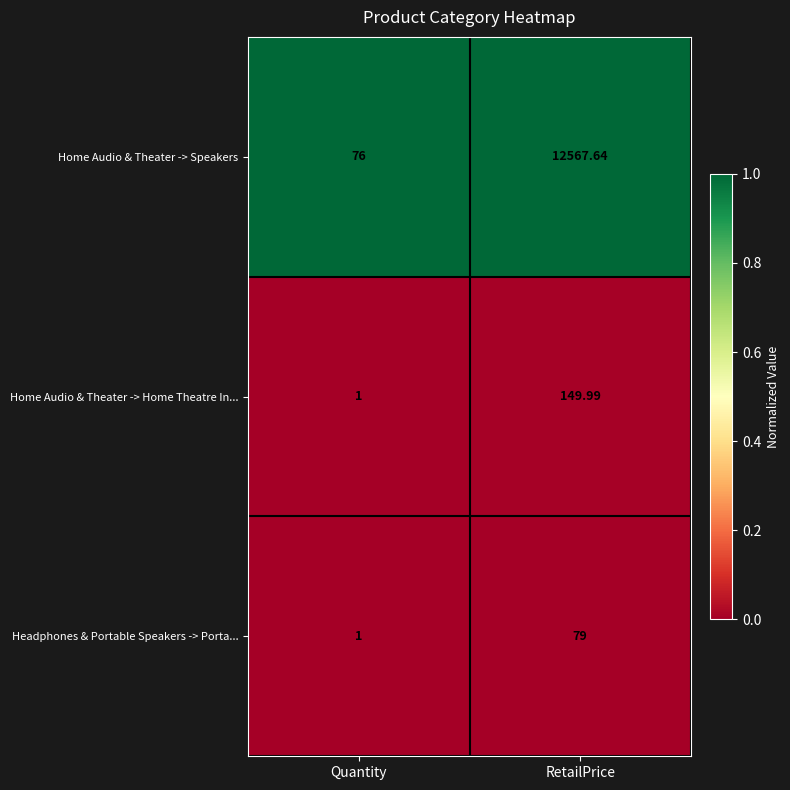

Which series has the largest total across all categories?

Home Audio & Theater -> Speakers